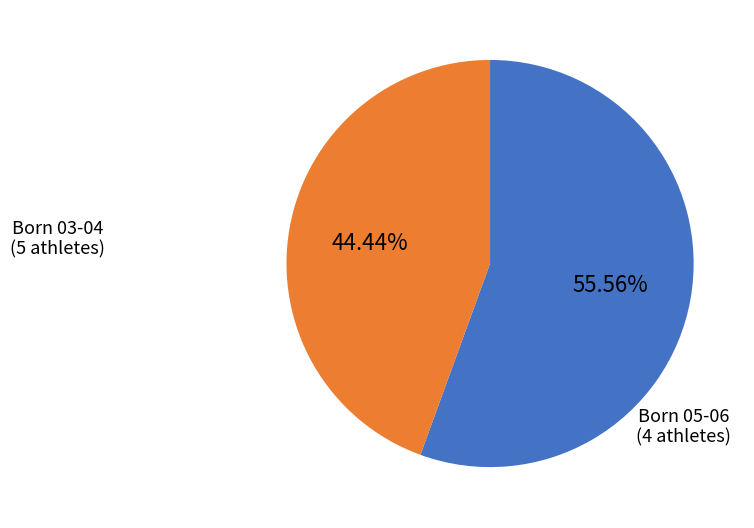

Does any single category account for the majority?

Yes